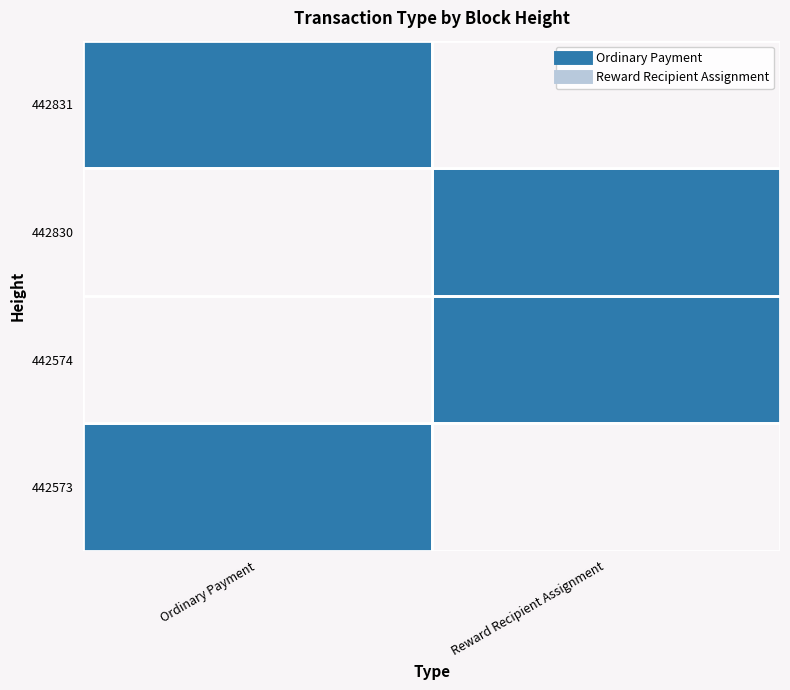

What is the maximum value shown in the chart?

1